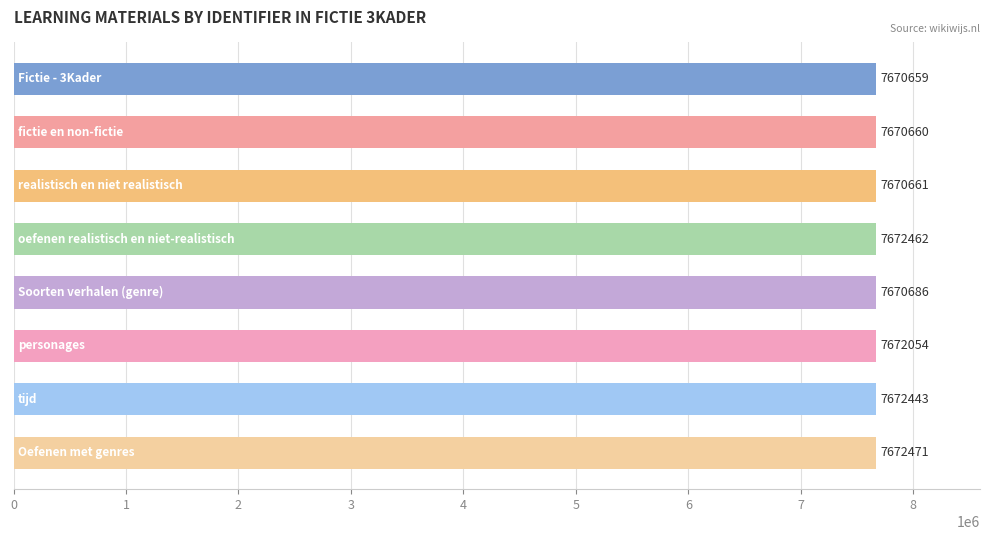

Reading top to bottom, what are all the values shown in this chart?

7670659	7670660	7670661	7672462	7670686	7672054	7672443	7672471